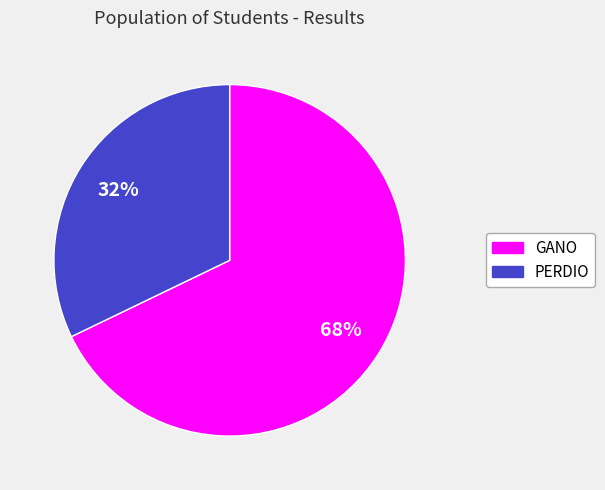

How many segments does this pie chart have?

2